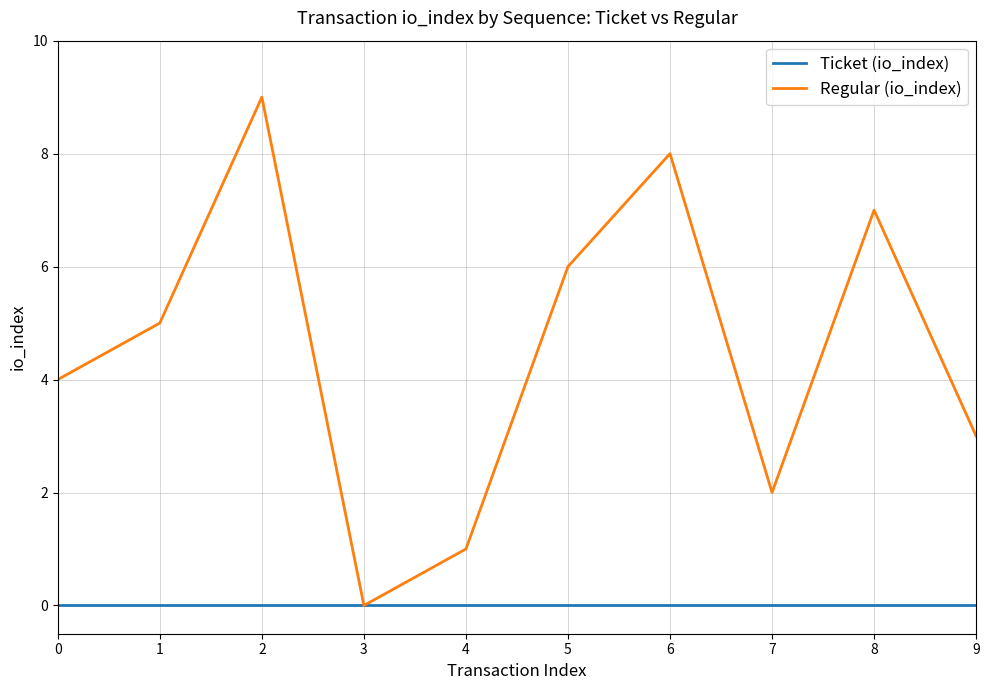

Reading left to right, list all the values displayed in this chart.

Ticket (io_index): 0	0	0	0	0	0	0	0	0	0
Regular (io_index): 4	5	9	0	1	6	8	2	7	3